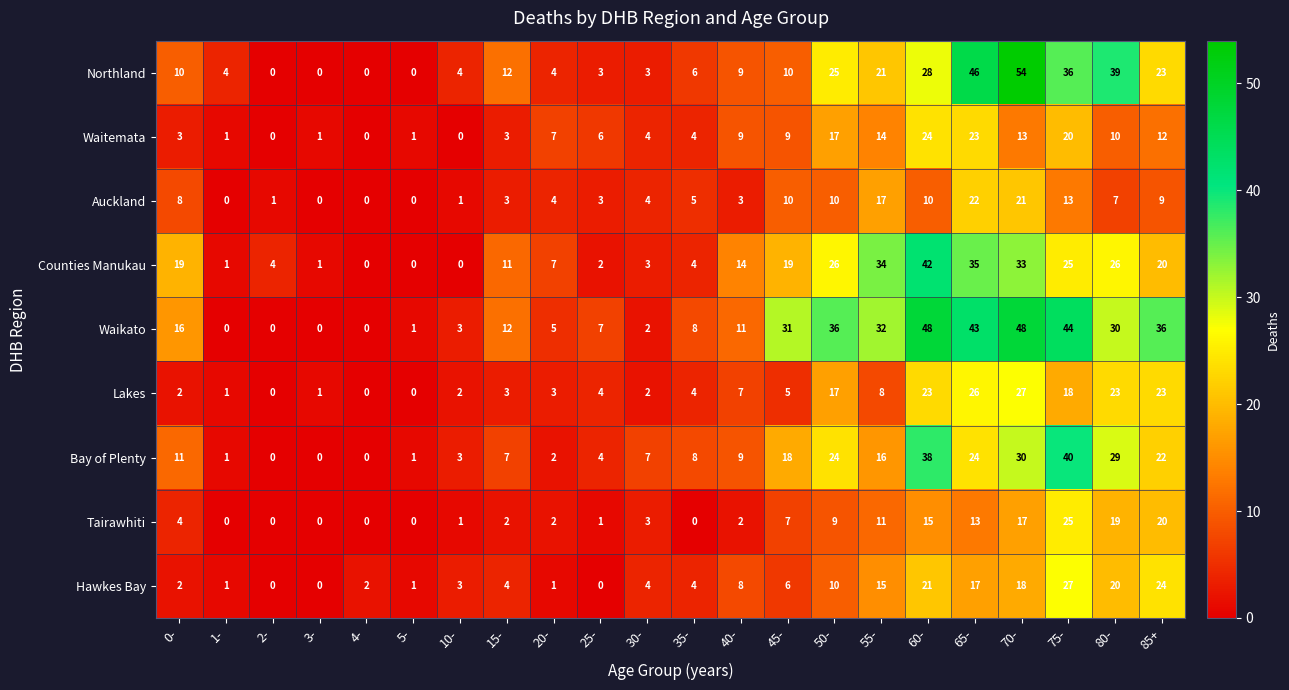

How many distinct data groups are displayed?

9